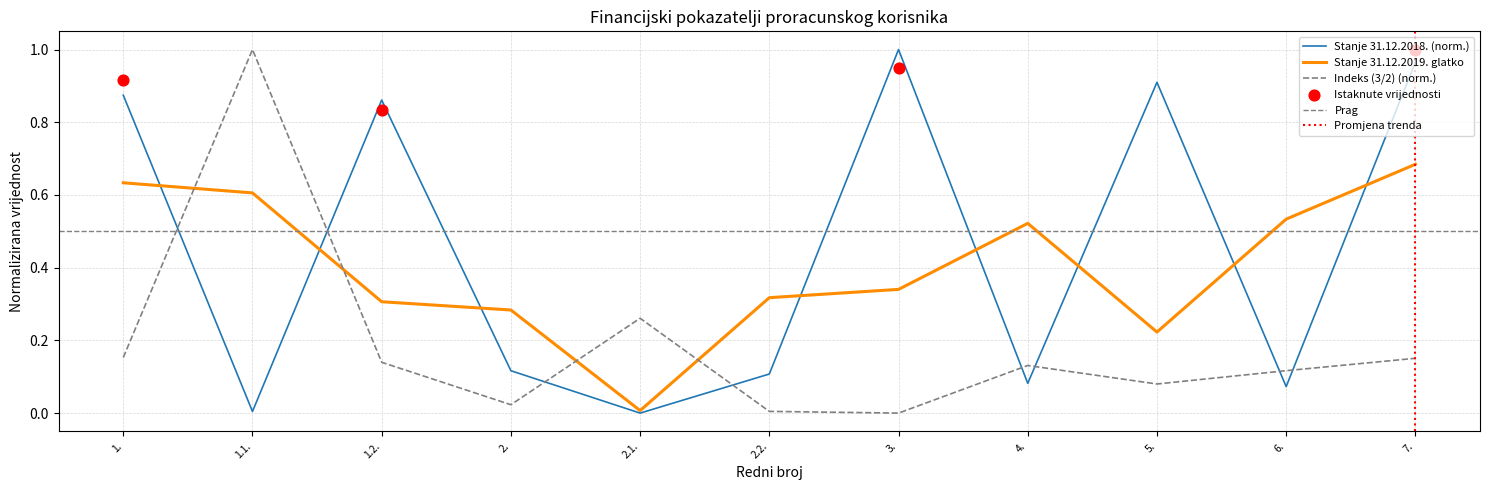

Which series has the largest total across all categories?

Stanje na dan 31.12.2018.